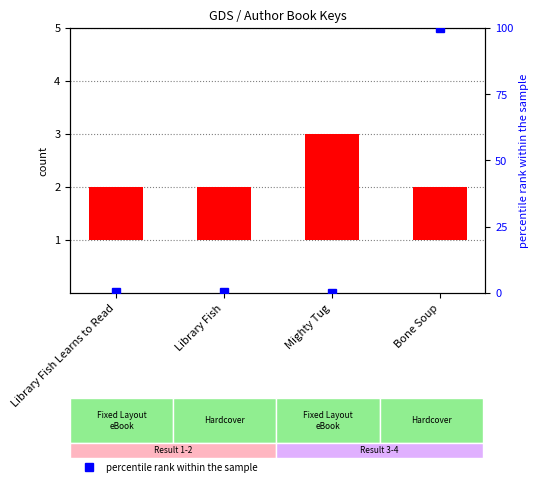

What is the spread (max minus min) of values at Library Fish?

0.8